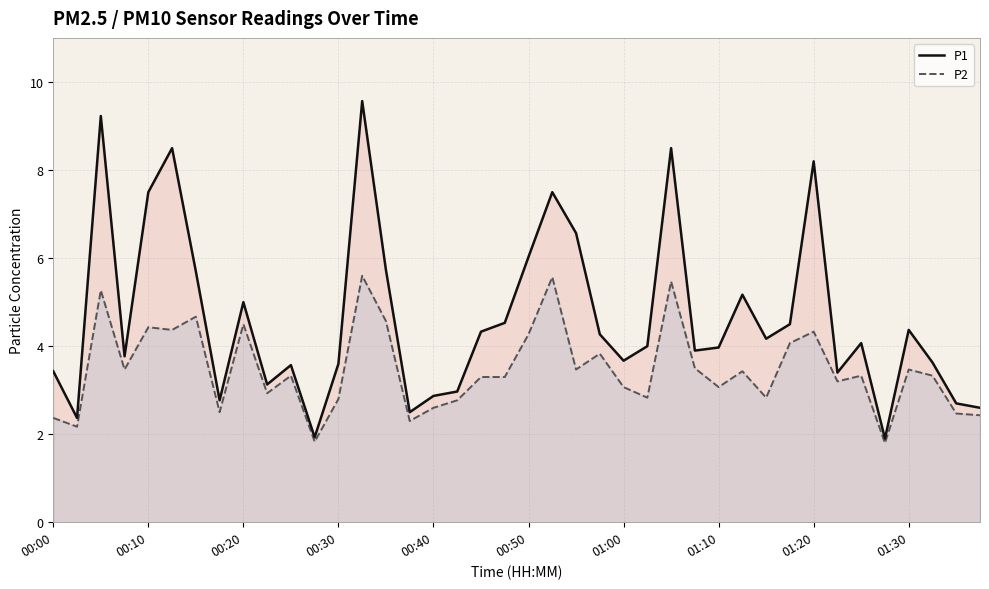

The P2 series shows 5.0 at 01:30. True or false?

False